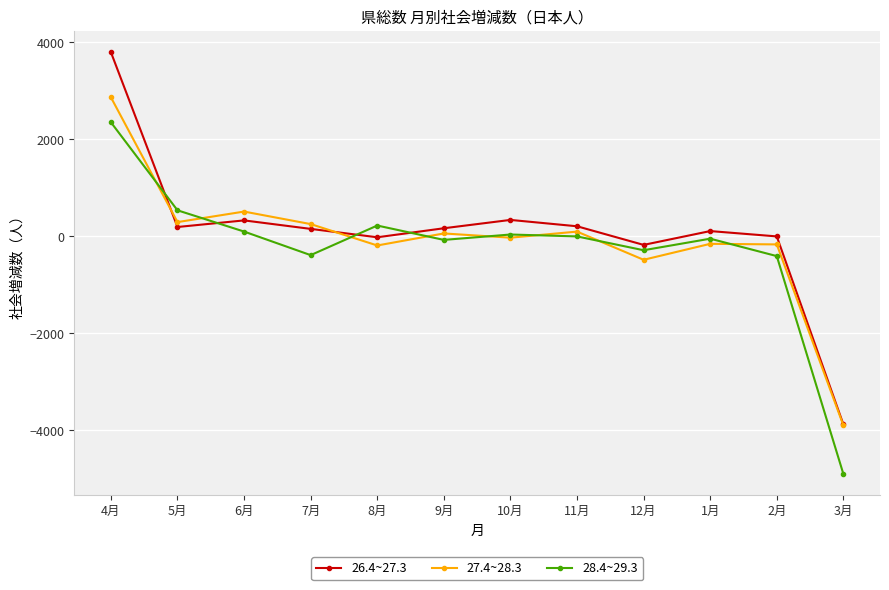

How many intersections are there between 28.4~29.3 and 26.4~27.3?

4